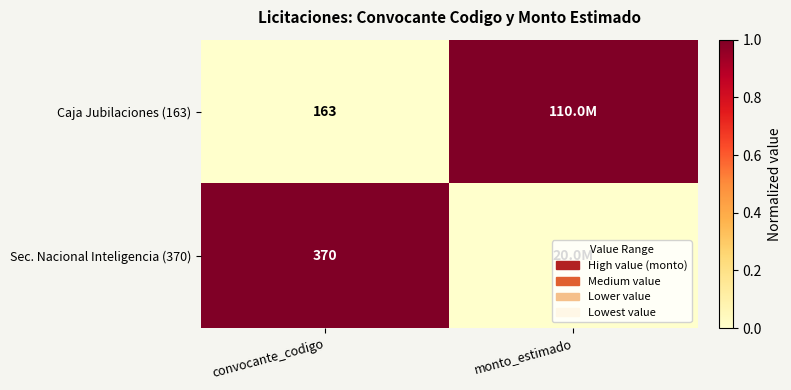

What is the total value across all series at convocante_codigo?

533